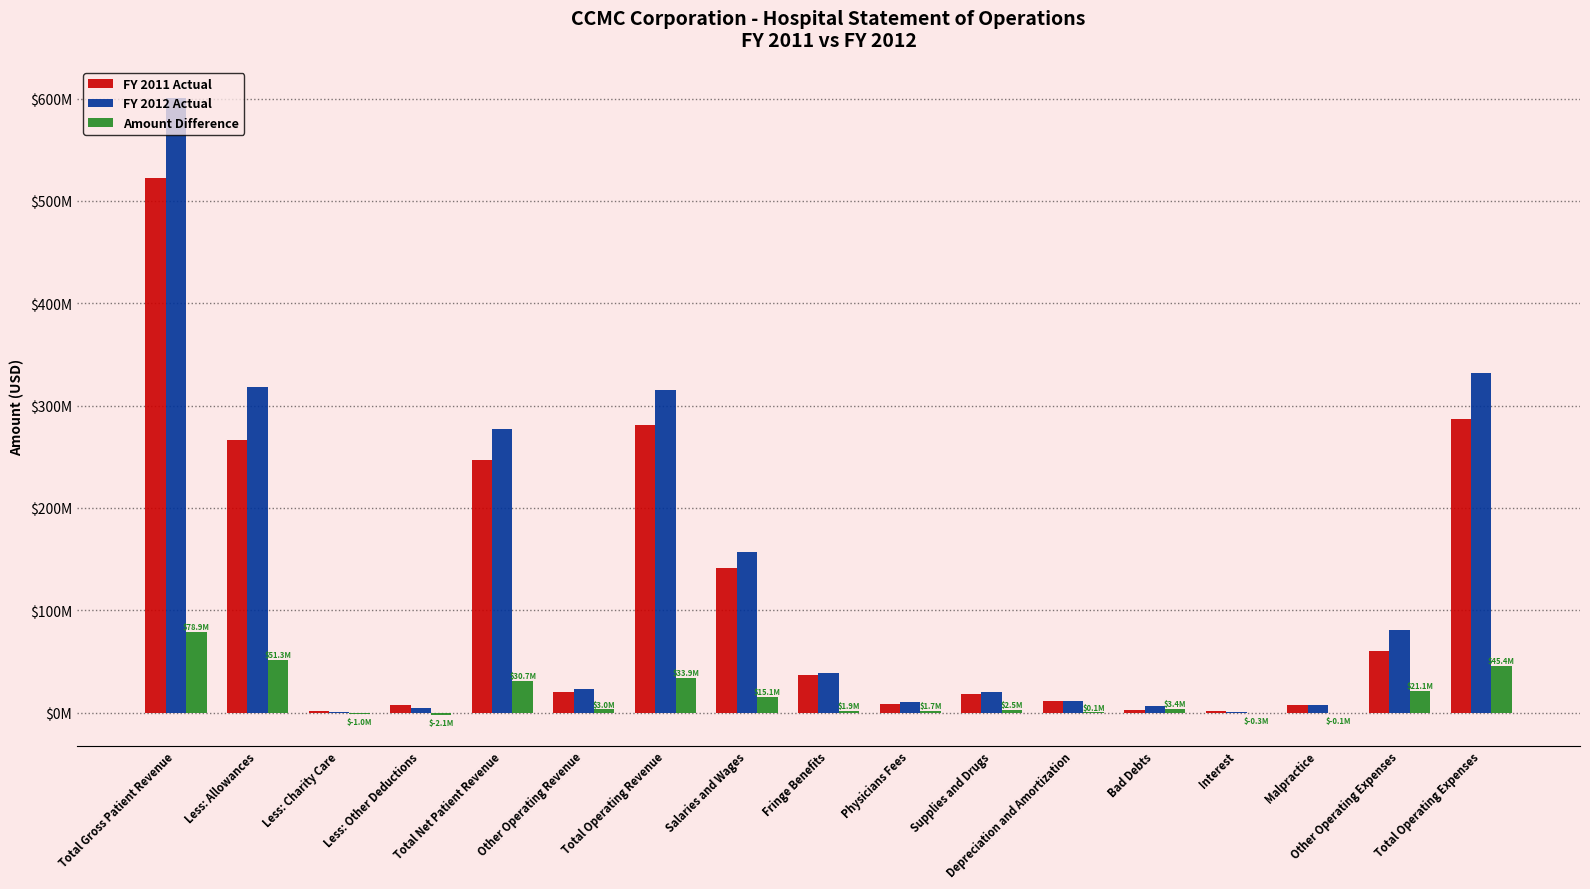

Reading right to left, what are all the values shown in this chart?

FY 2011 Actual: Total Operating Expenses=286917294	Other Operating Expenses=59852983	Malpractice=7717614	Interest=1231424	Bad Debts=2467648	Depreciation and Amortization=11168772	Supplies and Drugs=17886664	Physicians Fees=8189577	Fringe Benefits=36836581	Salaries and Wages=141566031	Total Operating Revenue=281002187	Other Operating Revenue=19925228	Total Net Patient Revenue=246878198	Less: Other Deductions=6864670	Less: Charity Care=1768093	Less: Allowances=266588042	Total Gross Patient Revenue=522099003
FY 2012 Actual: Total Operating Expenses=332275513	Other Operating Expenses=80950323	Malpractice=7639618	Interest=940592	Bad Debts=5875039	Depreciation and Amortization=11252462	Supplies and Drugs=20365739	Physicians Fees=9852845	Fringe Benefits=38701831	Salaries and Wages=156697064	Total Operating Revenue=314925320	Other Operating Revenue=22929236	Total Net Patient Revenue=277604755	Less: Other Deductions=4736137	Less: Charity Care=753946	Less: Allowances=317878153	Total Gross Patient Revenue=600972991
Amount Difference: Total Operating Expenses=45358219	Other Operating Expenses=21097340	Malpractice=-77996	Interest=-290832	Bad Debts=3407391	Depreciation and Amortization=83690	Supplies and Drugs=2479075	Physicians Fees=1663268	Fringe Benefits=1865250	Salaries and Wages=15131033	Total Operating Revenue=33923133	Other Operating Revenue=3004008	Total Net Patient Revenue=30726557	Less: Other Deductions=-2128533	Less: Charity Care=-1014147	Less: Allowances=51290111	Total Gross Patient Revenue=78873988